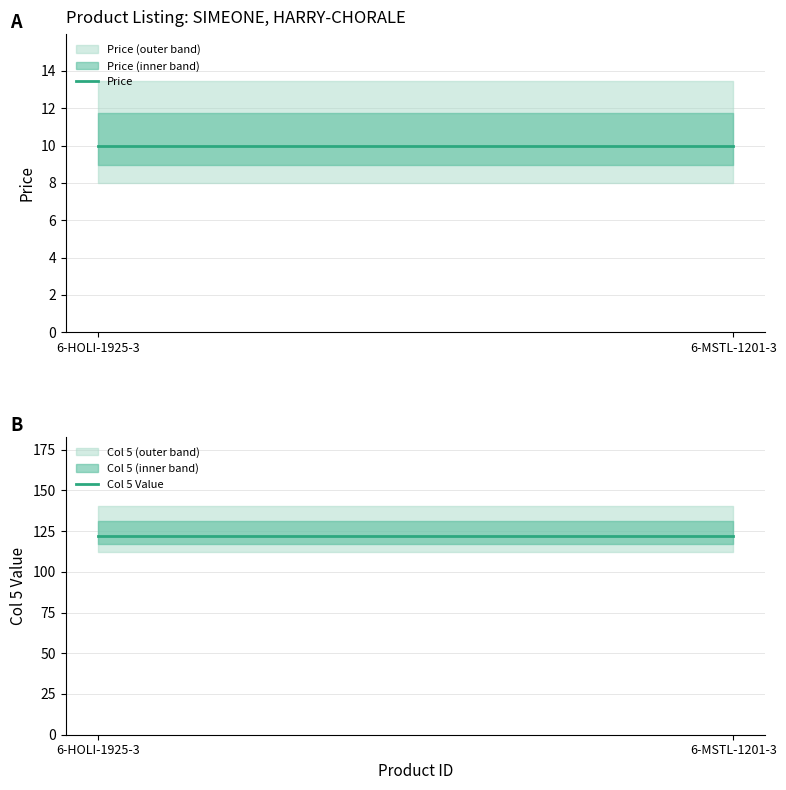

What are all the series names shown in the legend?

Price, Col 5 Value